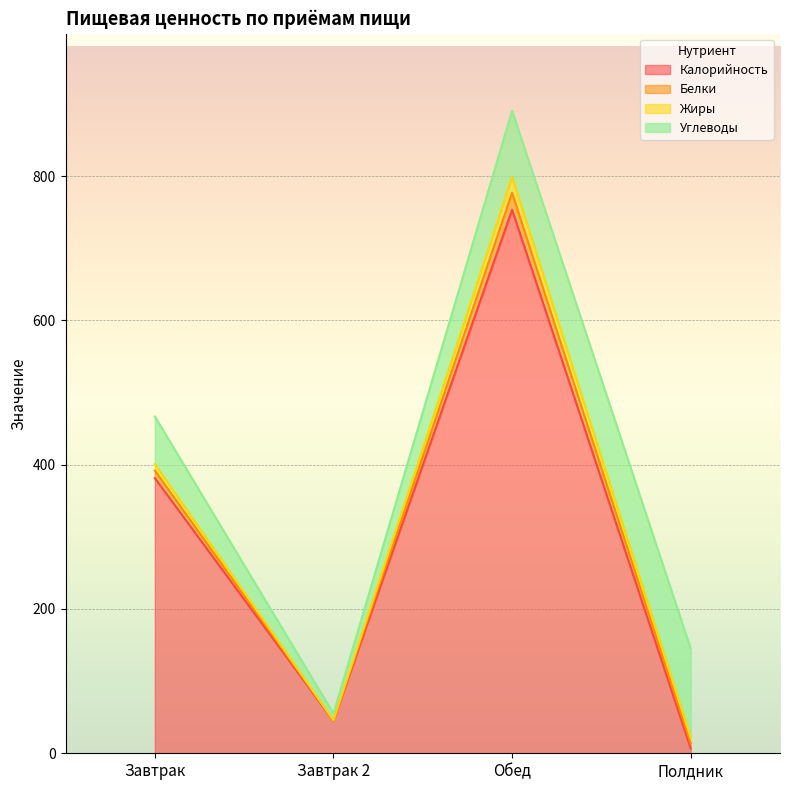

Rank the series by their maximum value, from highest to lowest.

Калорийность, Углеводы, Белки, Жиры